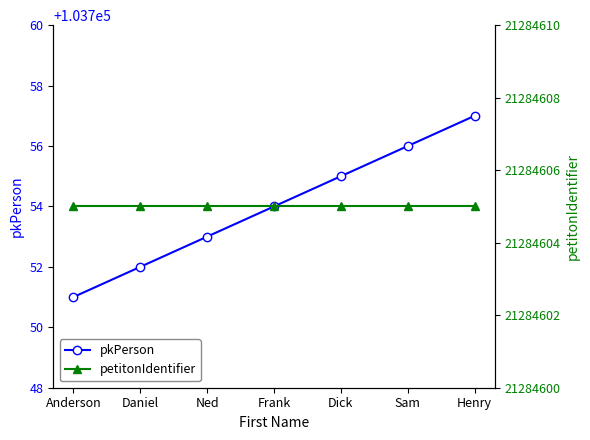

What are all the series names shown in the legend?

pkPerson, petitonIdentifier